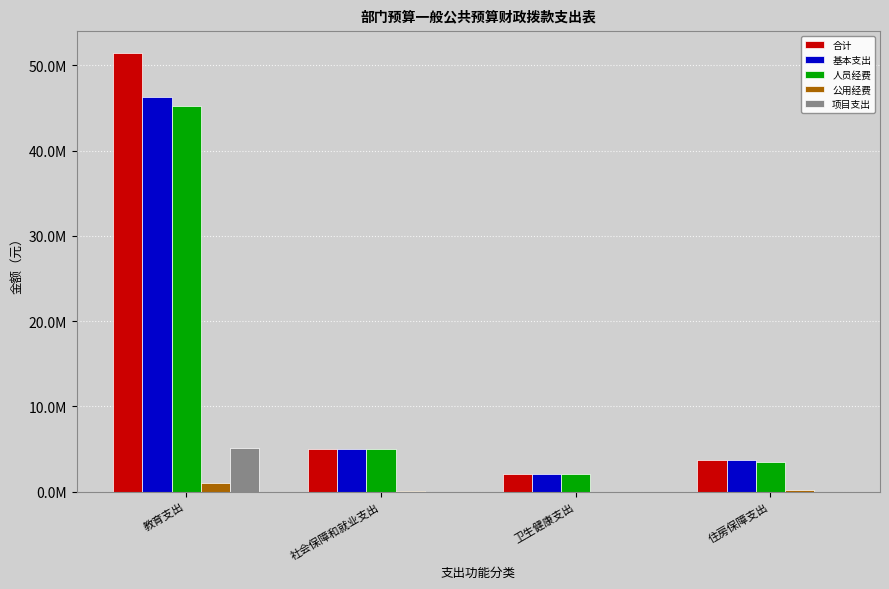

At which label does 项目支出 reach its minimum?

社会保障和就业支出